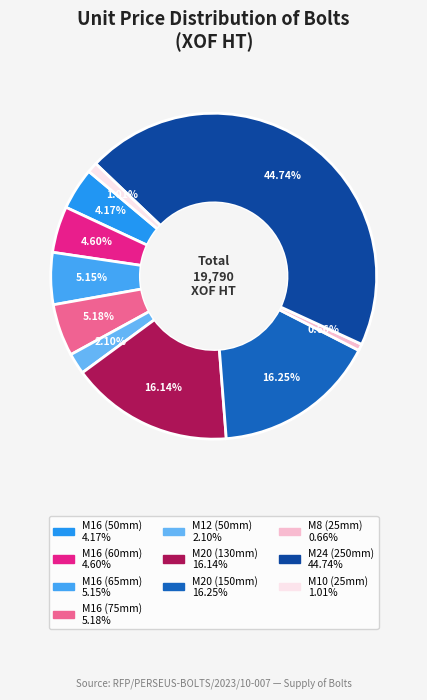

Is there any slice that represents more than half of the pie?

No